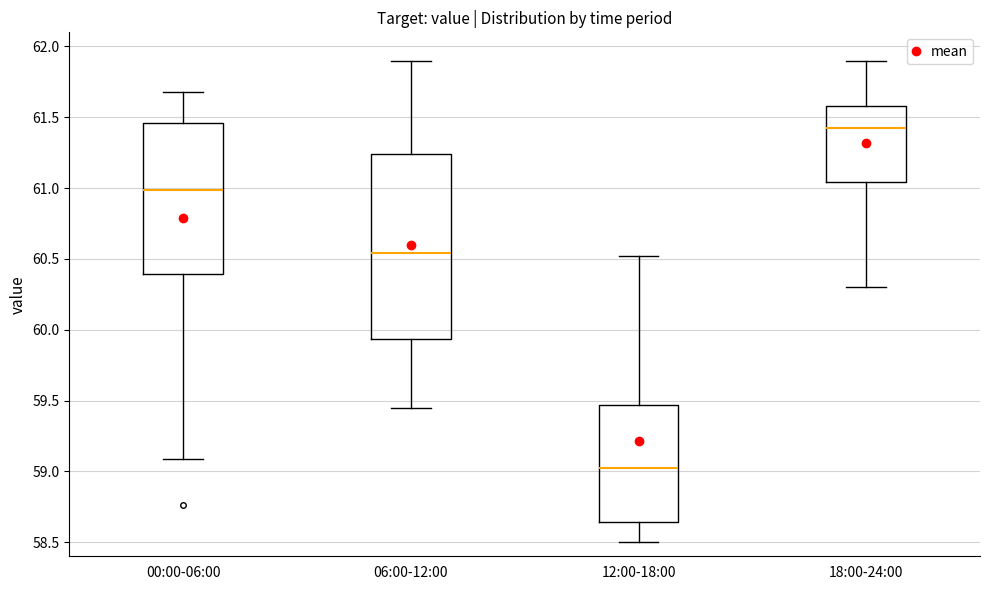

Where is the lower edge of the box for 00:00-06:00 on the y-axis? The values are not printed on the chart, so give them approximately, as read against the axis.

60.40